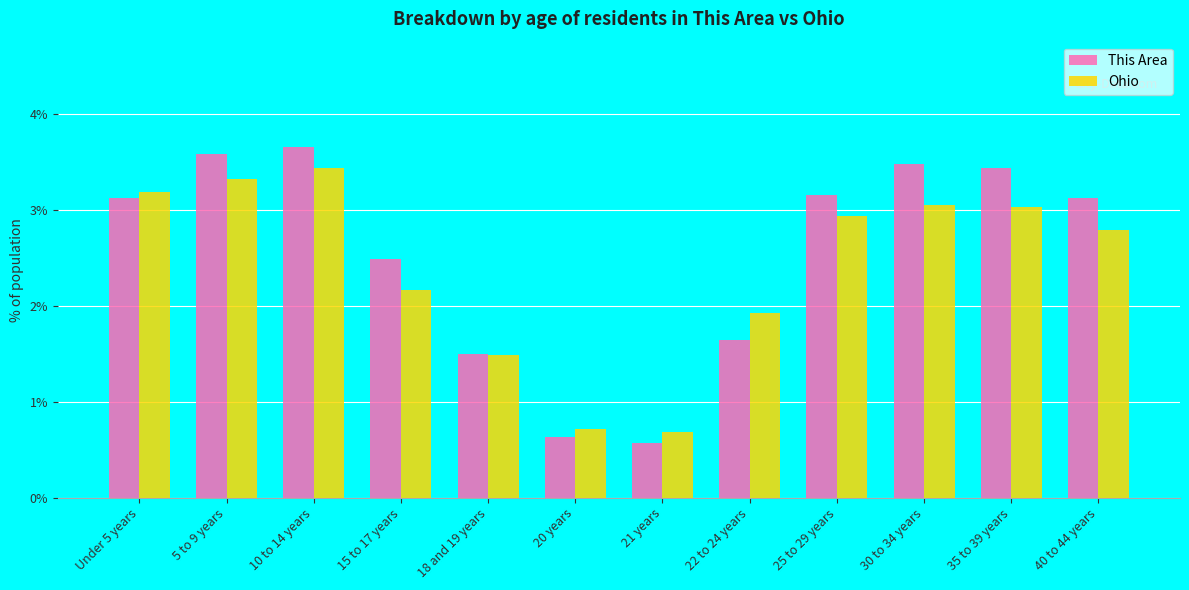

How many groups of bars are there?

12